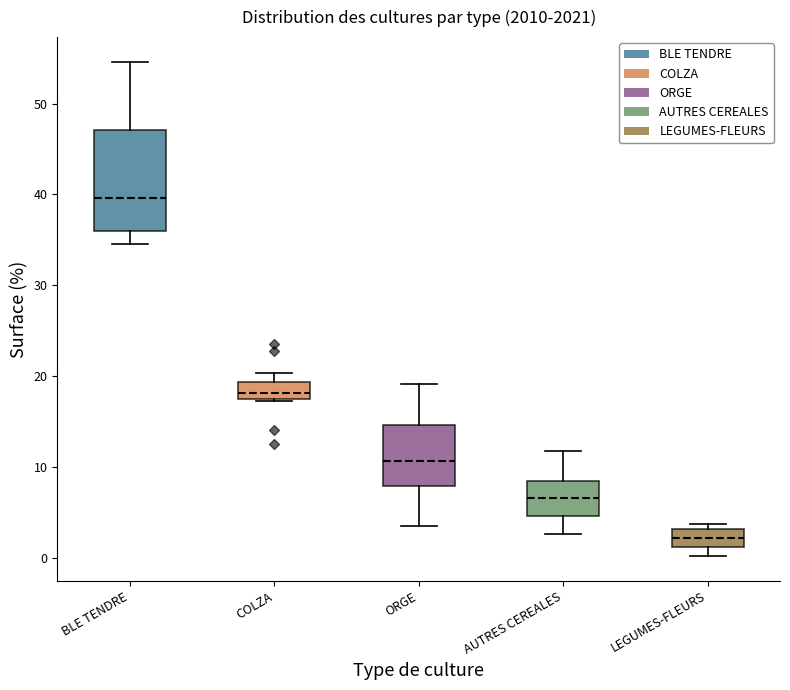

Reading left to right, read every box against the y-axis: the position of its median line, the range the box covers, and the ends of its whiskers. The values are not printed on the chart, so give them approximately, as read against the axis.

BLE TENDRE: median 40, box 36 to 47, whiskers 35 to 55
COLZA: median 18, box 17 to 19, whiskers 17 to 20
ORGE: median 11, box 8 to 15, whiskers 4 to 19
AUTRES CEREALES: median 7, box 5 to 8, whiskers 3 to 12
LEGUMES-FLEURS: median 2, box 1 to 3, whiskers 0 to 4